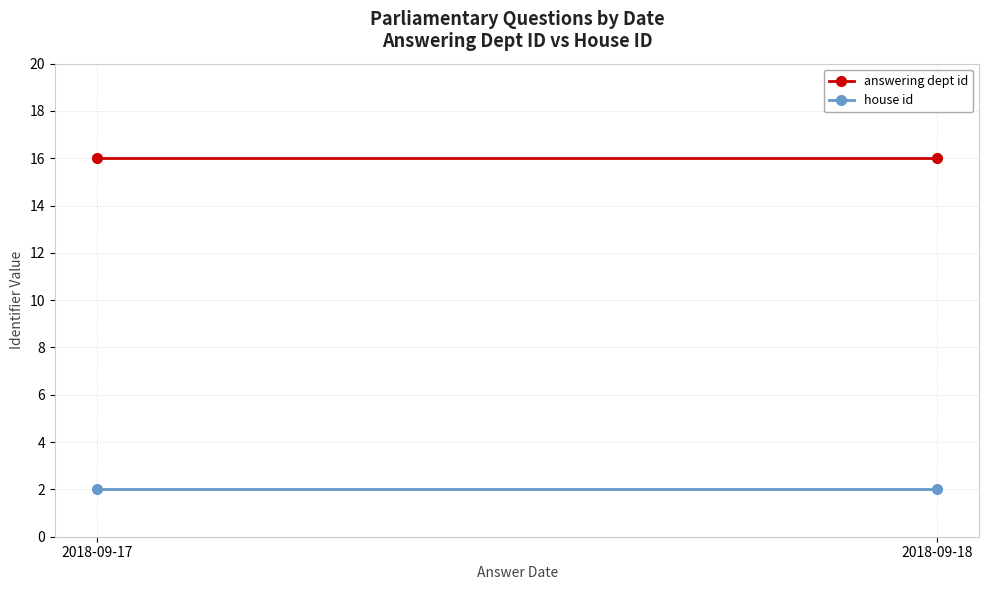

What is the value of the house id point at the 1st from the left?

2